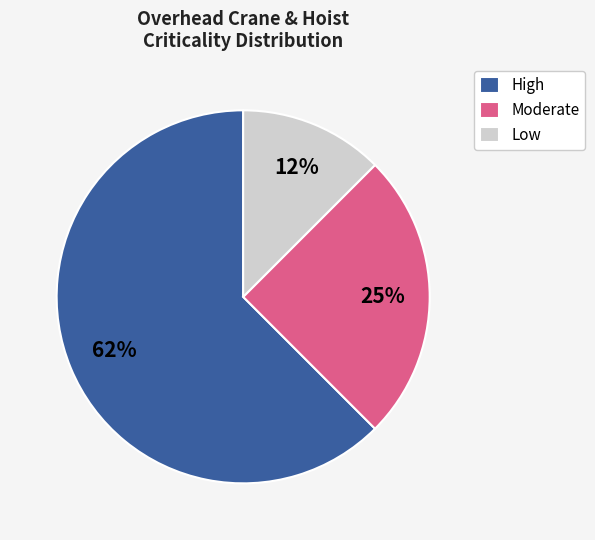

To the nearest percent, what is the average slice percentage?

33%